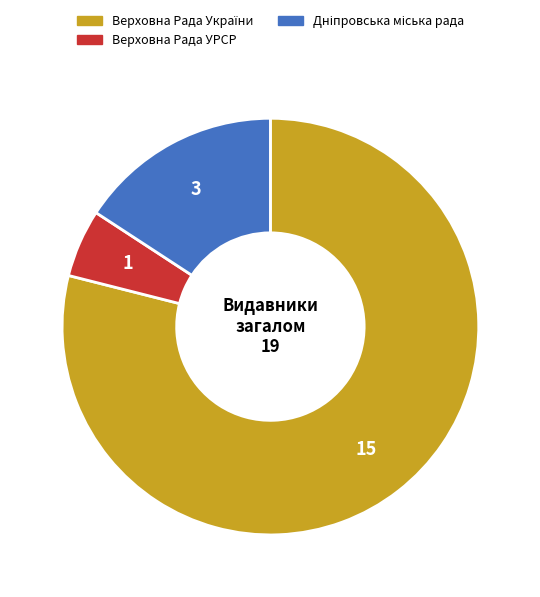

What is the smallest slice in the pie chart?

Верховна Рада УРСР